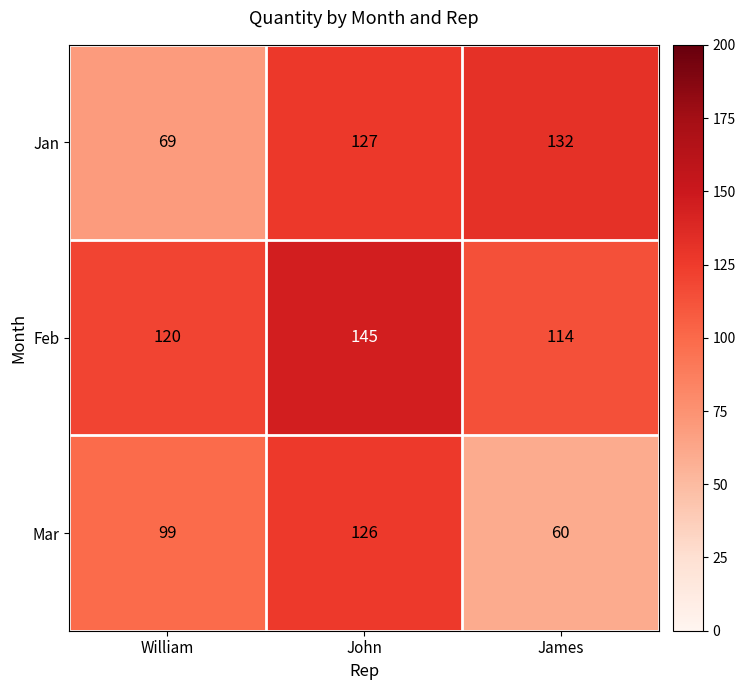

Which label corresponds to the smallest value in the chart?

James